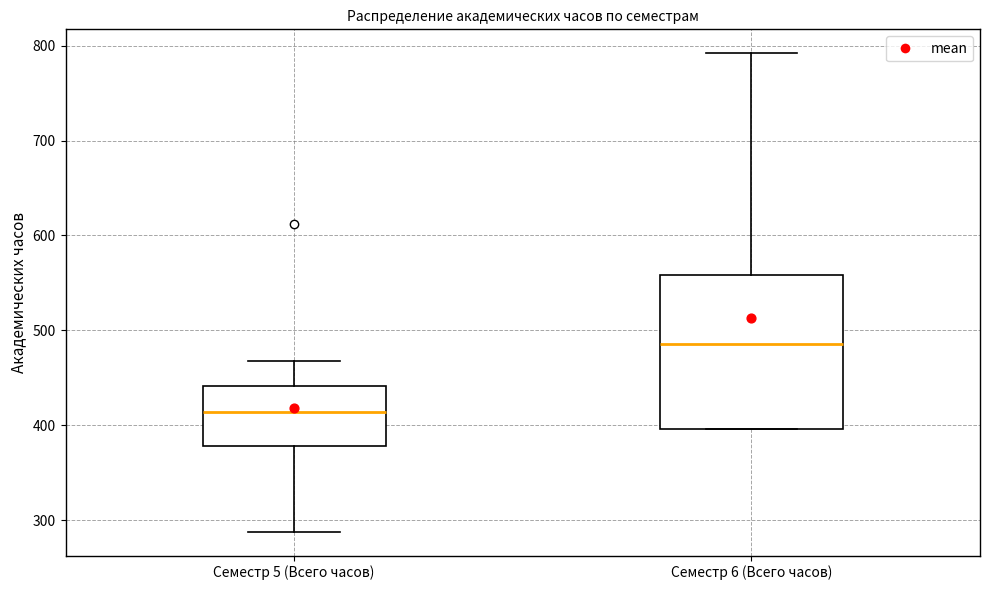

Where does the upper whisker of the box for Семестр 5 (Всего часов) end on the y-axis? The values are not printed on the chart, so give them approximately, as read against the axis.

470